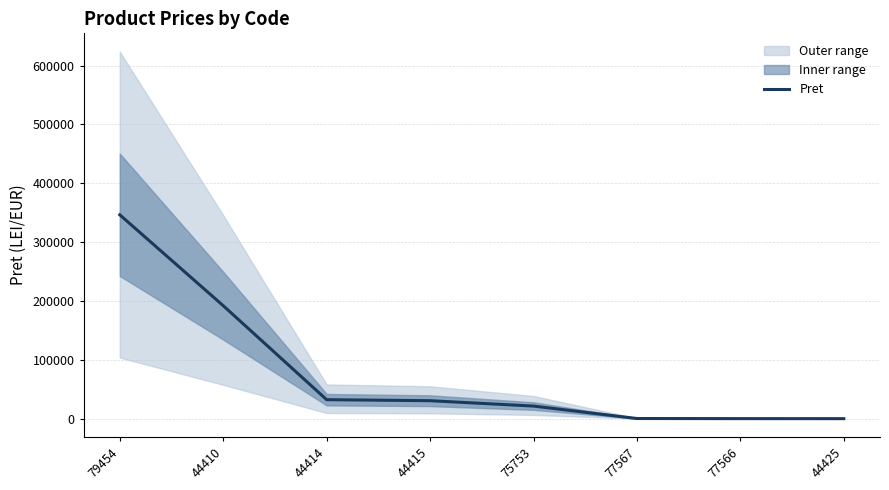

Reading left to right, list all the values displayed in this chart.

79454=346417.0	44410=192005.0	44414=32303.0	44415=30567.0	75753=21434.0	77567=300.0	77566=100.0	44425=51.8